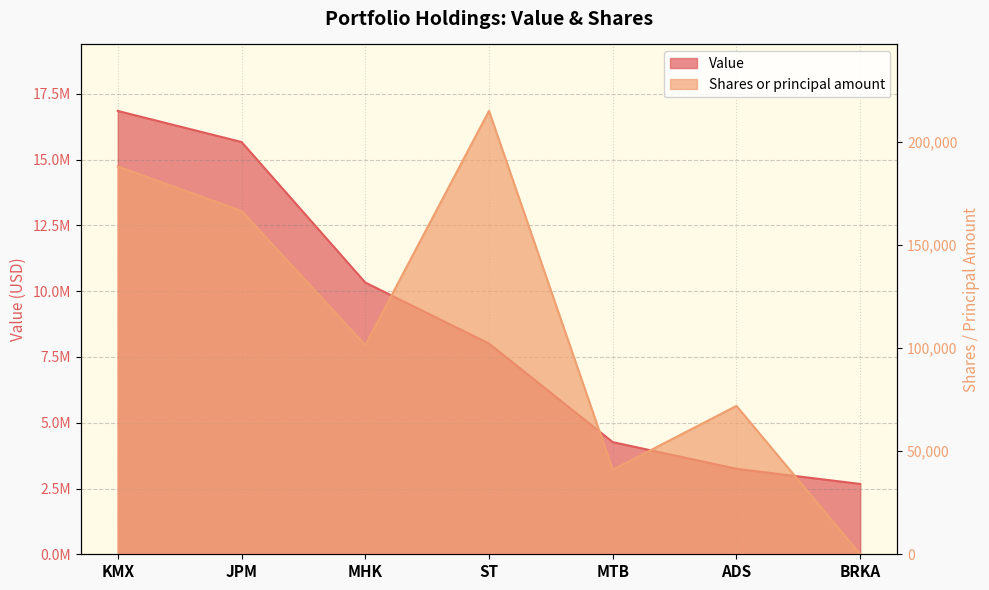

True or false: Value has a value of 2673000 at BRKA.

True